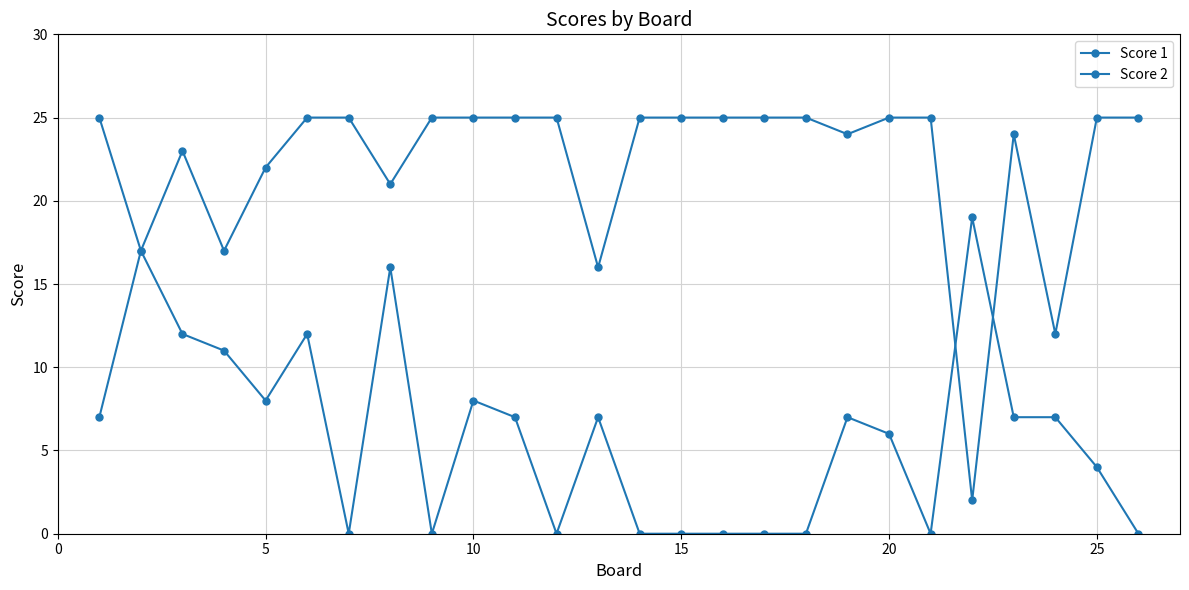

Does the chart display data point markers on the line(s)?

Yes